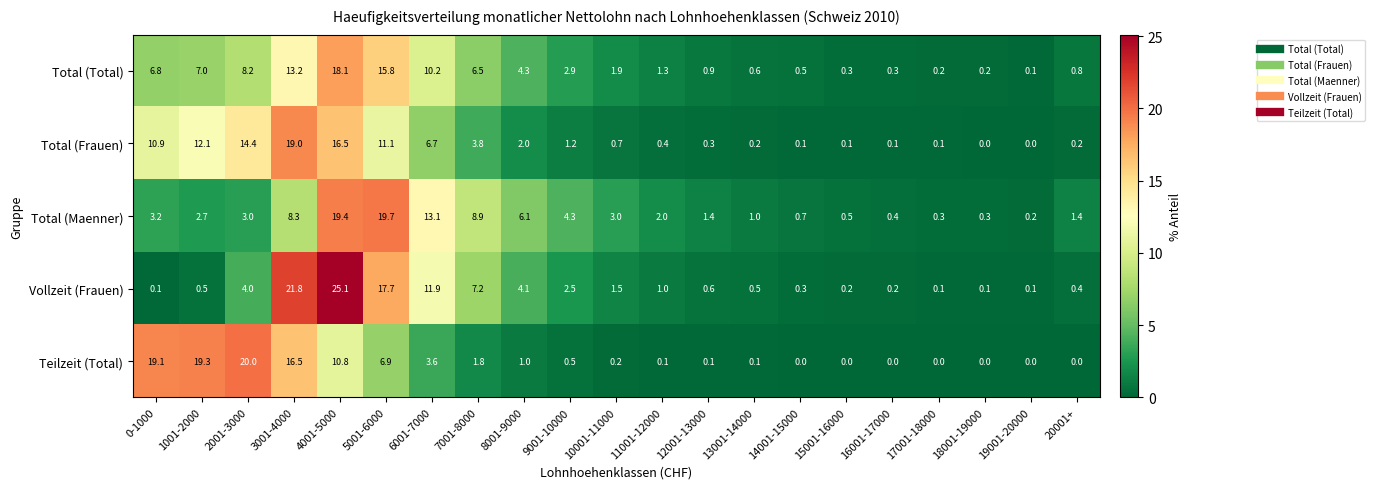

Which series has the largest range (max minus min)?

Vollzeit (Frauen)